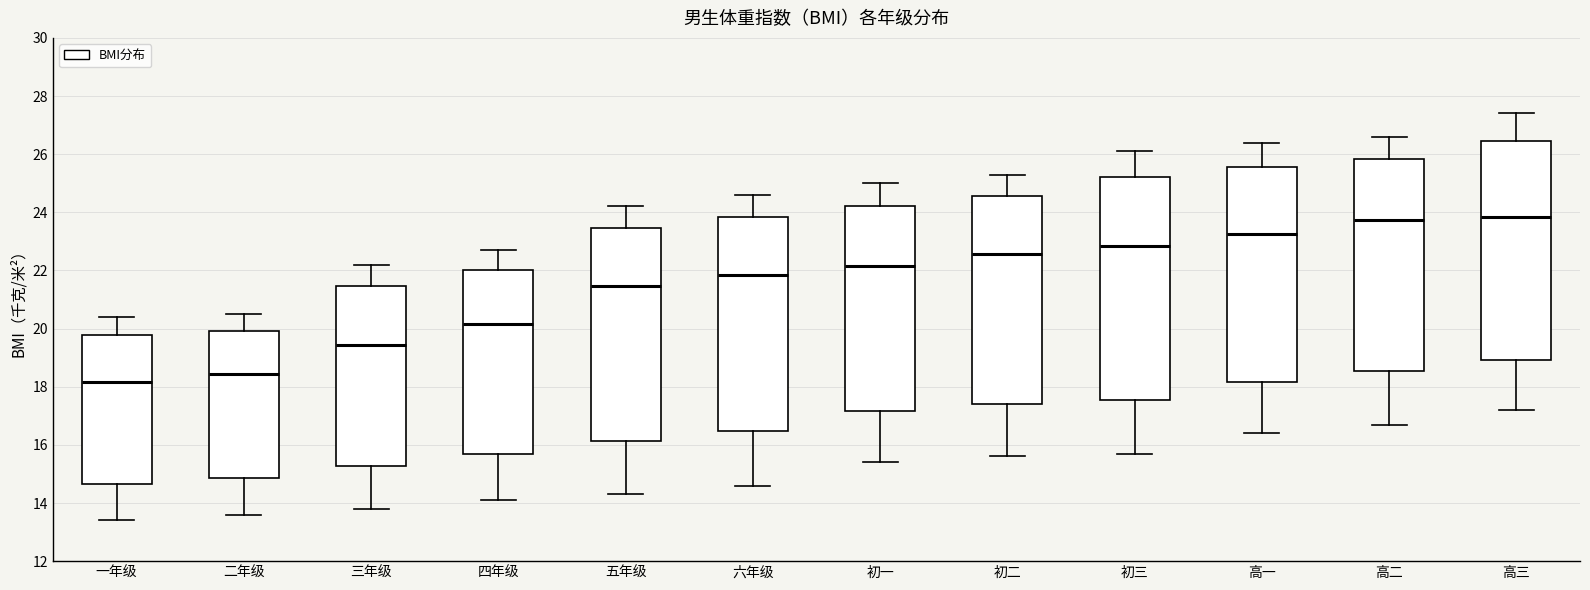

Reading left to right, read every box against the y-axis: the position of its median line, the range the box covers, and the ends of its whiskers. The values are not printed on the chart, so give them approximately, as read against the axis.

一年级: median 18.2, box 14.6 to 19.8, whiskers 13.4 to 20.4
二年级: median 18.4, box 14.8 to 20.0, whiskers 13.6 to 20.6
三年级: median 19.4, box 15.2 to 21.4, whiskers 13.8 to 22.2
四年级: median 20.2, box 15.6 to 22.0, whiskers 14.2 to 22.8
五年级: median 21.4, box 16.2 to 23.4, whiskers 14.4 to 24.2
六年级: median 21.8, box 16.4 to 23.8, whiskers 14.6 to 24.6
初一: median 22.2, box 17.2 to 24.2, whiskers 15.4 to 25.0
初二: median 22.6, box 17.4 to 24.6, whiskers 15.6 to 25.4
初三: median 22.8, box 17.6 to 25.2, whiskers 15.8 to 26.2
高一: median 23.2, box 18.2 to 25.6, whiskers 16.4 to 26.4
高二: median 23.8, box 18.6 to 25.8, whiskers 16.8 to 26.6
高三: median 23.8, box 19.0 to 26.4, whiskers 17.2 to 27.4